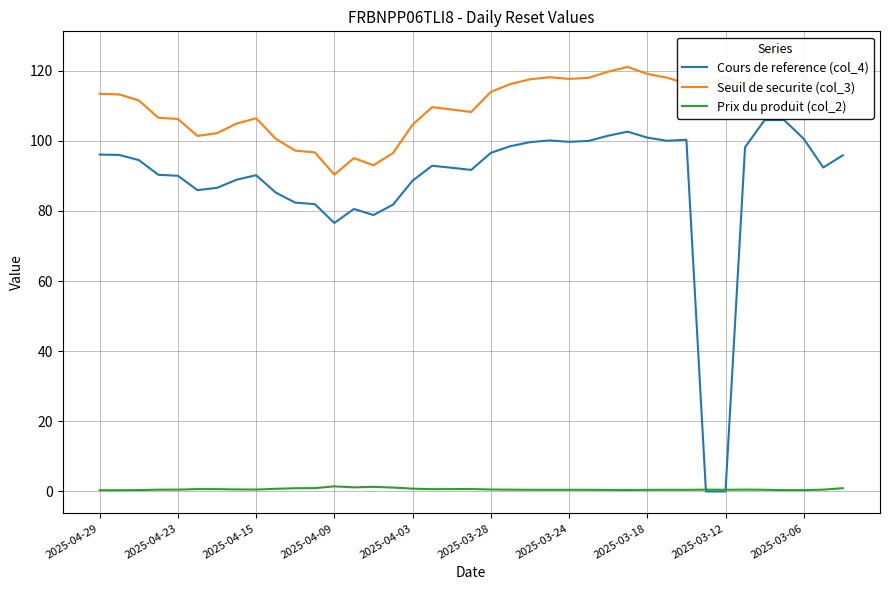

How many interior local peaks does the Prix du produit (col_2) series have?

8